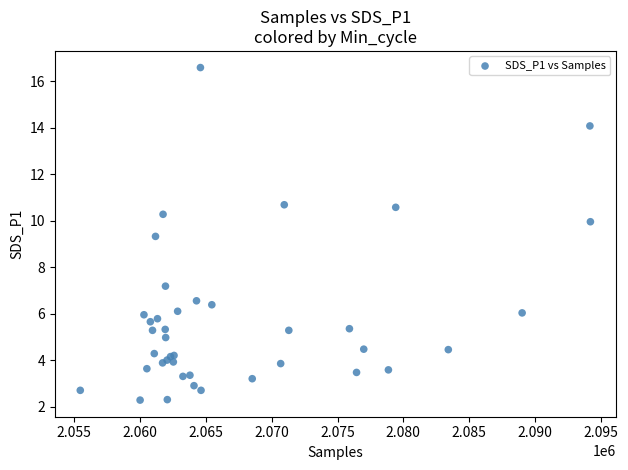

What Y value in the scatter plot is closest to 9?

9.3